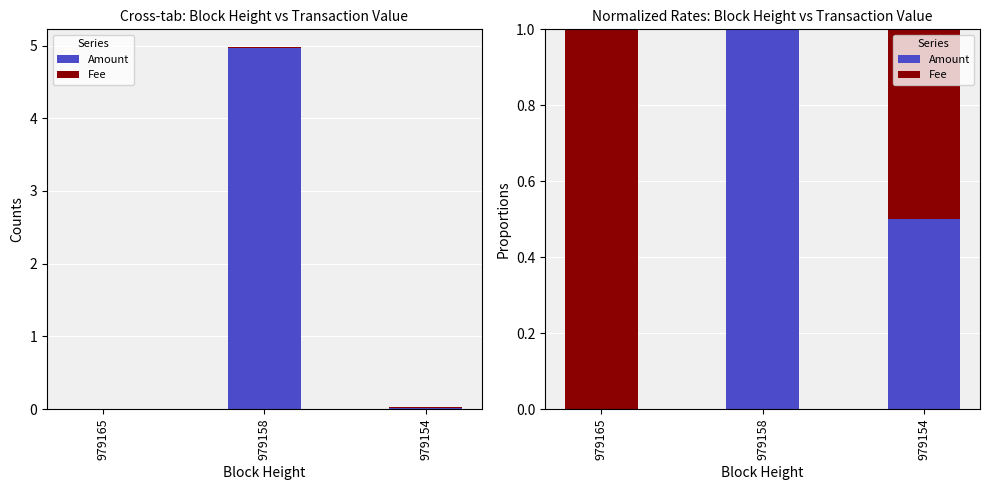

The value of Fee at 979154 is 0.3. True or false?

False